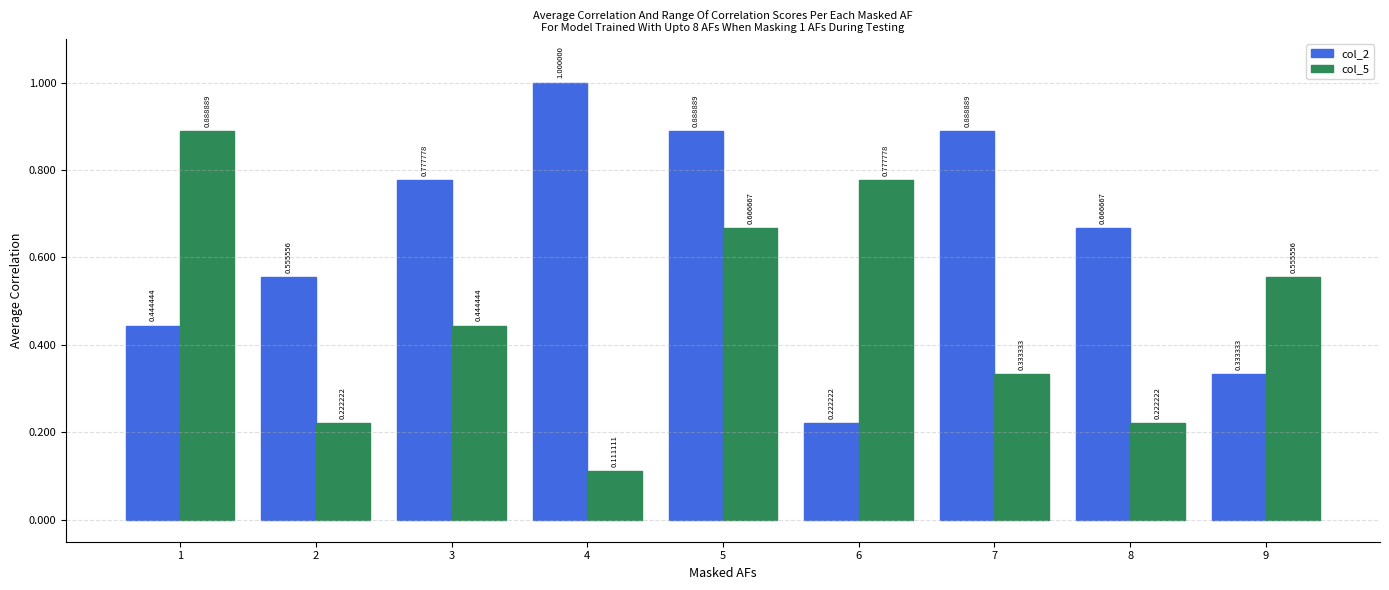

Is it true that col_2 equals 1.0 at 8?

False